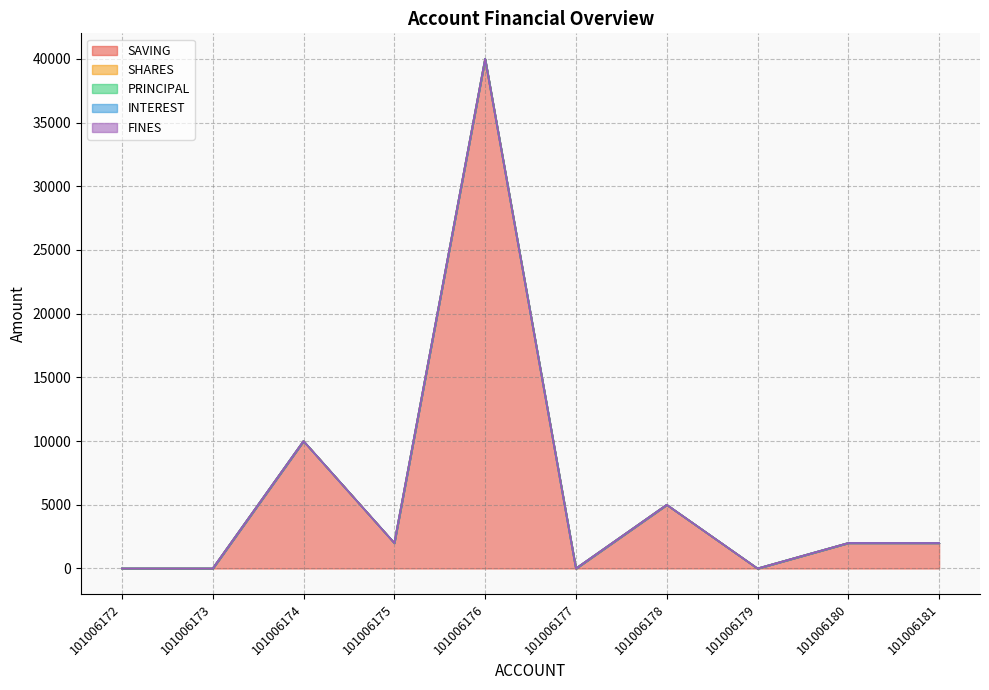

Reading right to left, transcribe all the data shown in this chart.

SAVING: 101006181=2000	101006180=2000	101006179=0	101006178=5000	101006177=0	101006176=40000	101006175=2000	101006174=10000	101006173=0	101006172=0
SHARES: 101006181=0	101006180=1	101006179=1	101006178=0	101006177=0	101006176=0	101006175=0	101006174=0	101006173=0	101006172=1
PRINCIPAL: 101006181=0	101006180=0	101006179=0	101006178=0	101006177=0	101006176=0	101006175=0	101006174=0	101006173=0	101006172=0
INTEREST: 101006181=0	101006180=0	101006179=0	101006178=0	101006177=0	101006176=0	101006175=0	101006174=0	101006173=0	101006172=0
FINES: 101006181=0	101006180=0	101006179=0	101006178=0	101006177=0	101006176=0	101006175=0	101006174=0	101006173=0	101006172=0